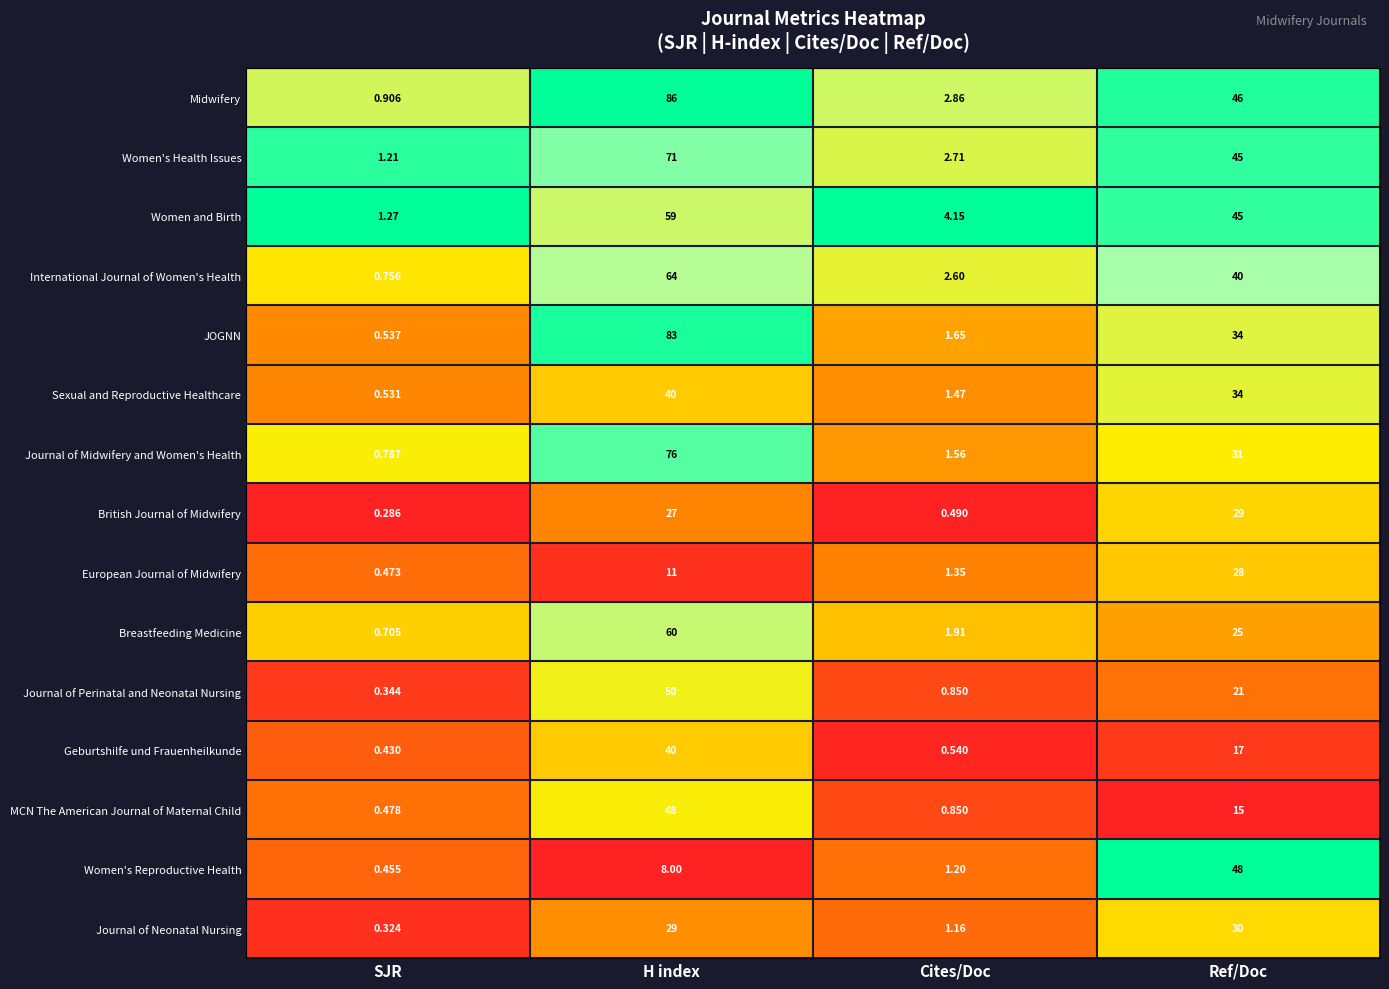

Where is International Journal of Women's Health nearest to the value 32?

Ref/Doc